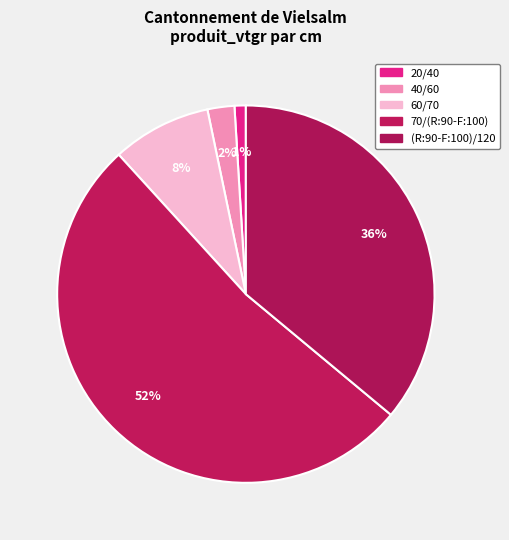

Which category accounts for the majority?

70/(R:90-F:100)